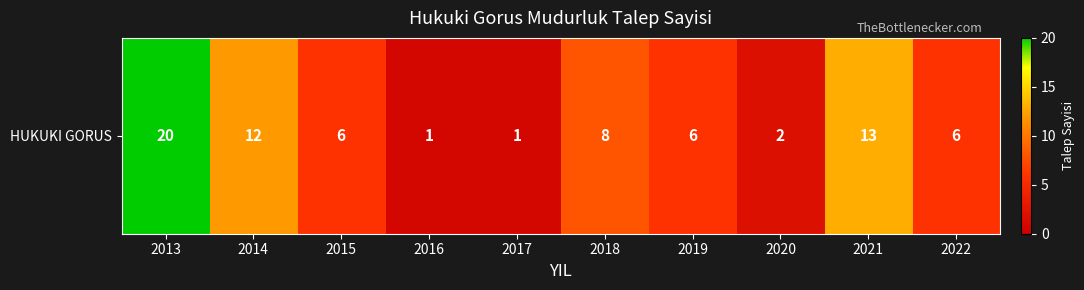

The value at 2016 is 0. True or false?

False